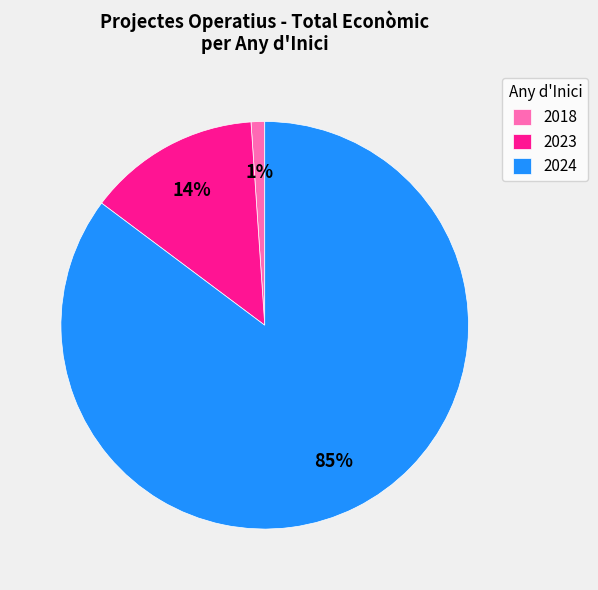

Rank the categories by value from lowest to highest.

2018, 2023, 2024